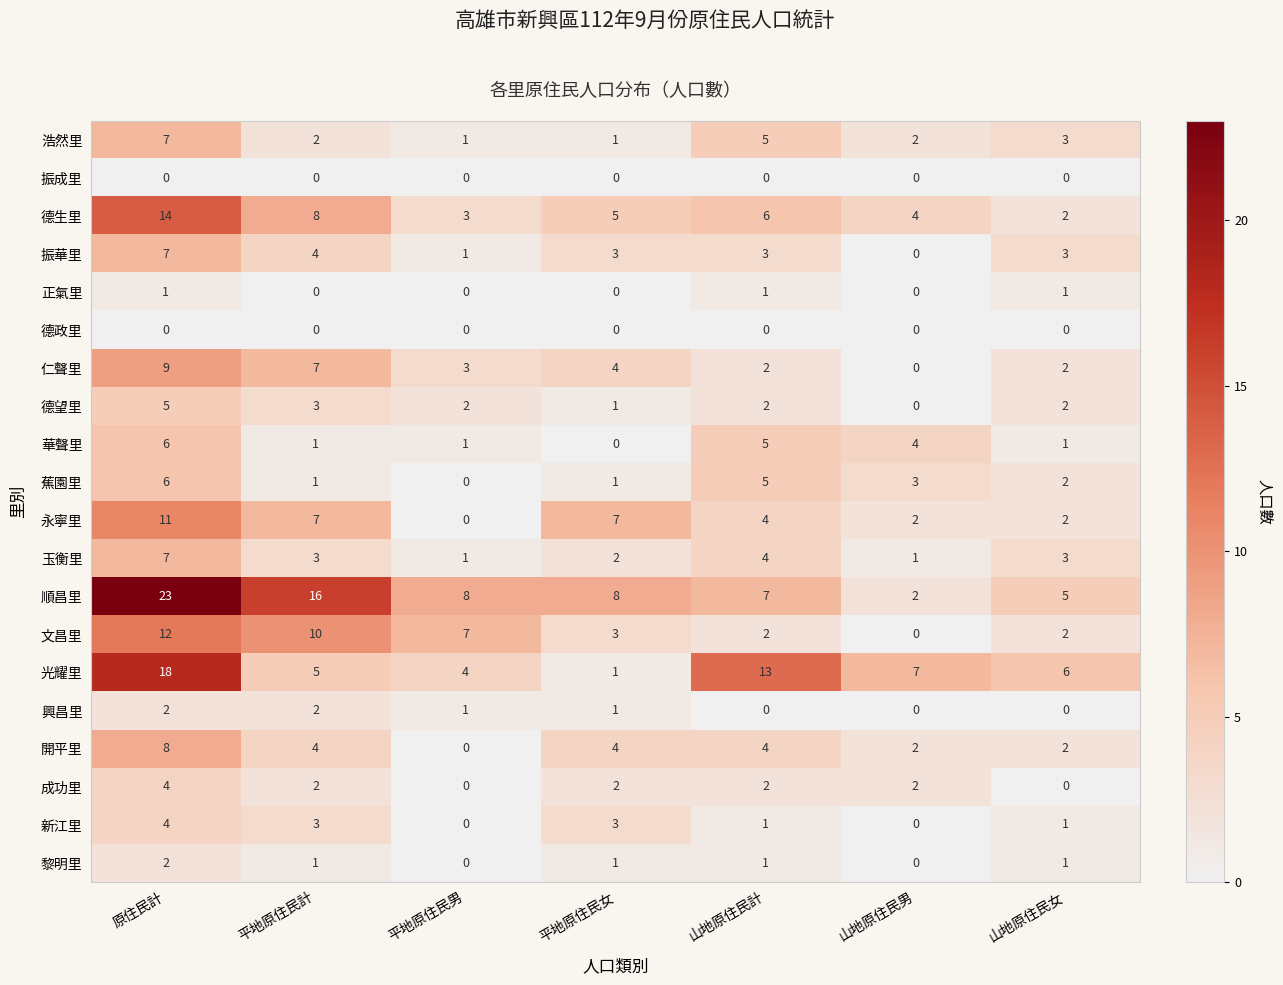

Is it true that 玉衡里 equals 5 at 山地原住民女?

False